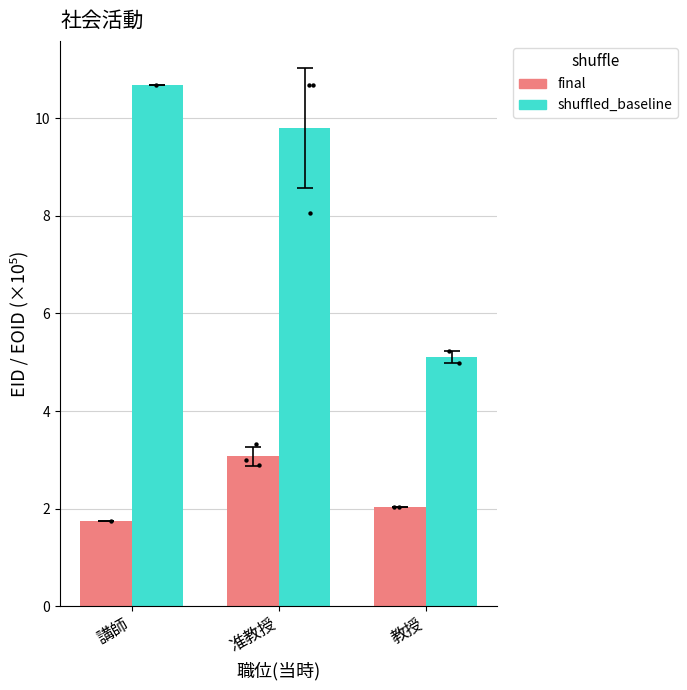

Which series contains the lowest Y value?

final